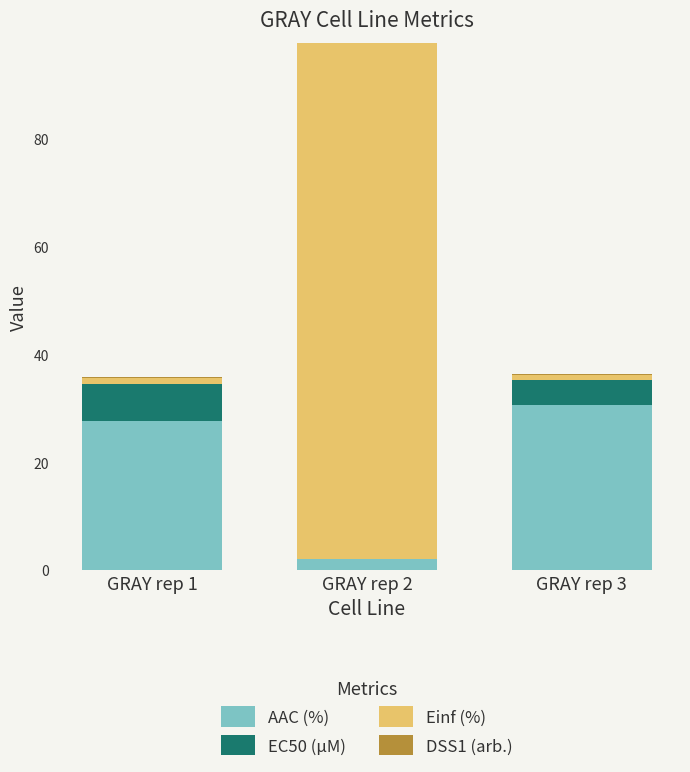

The AAC (%) series shows 2.1 at GRAY rep 2. True or false?

True